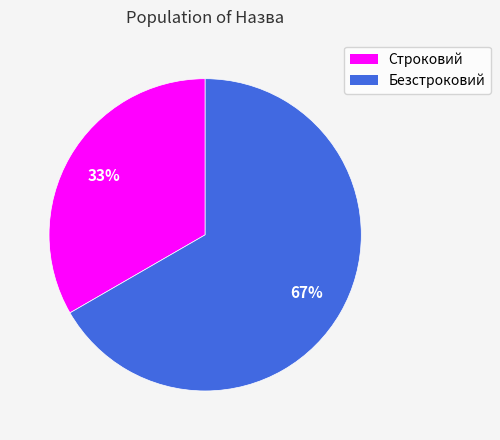

To the nearest percent, what portion does Строковий represent?

33%